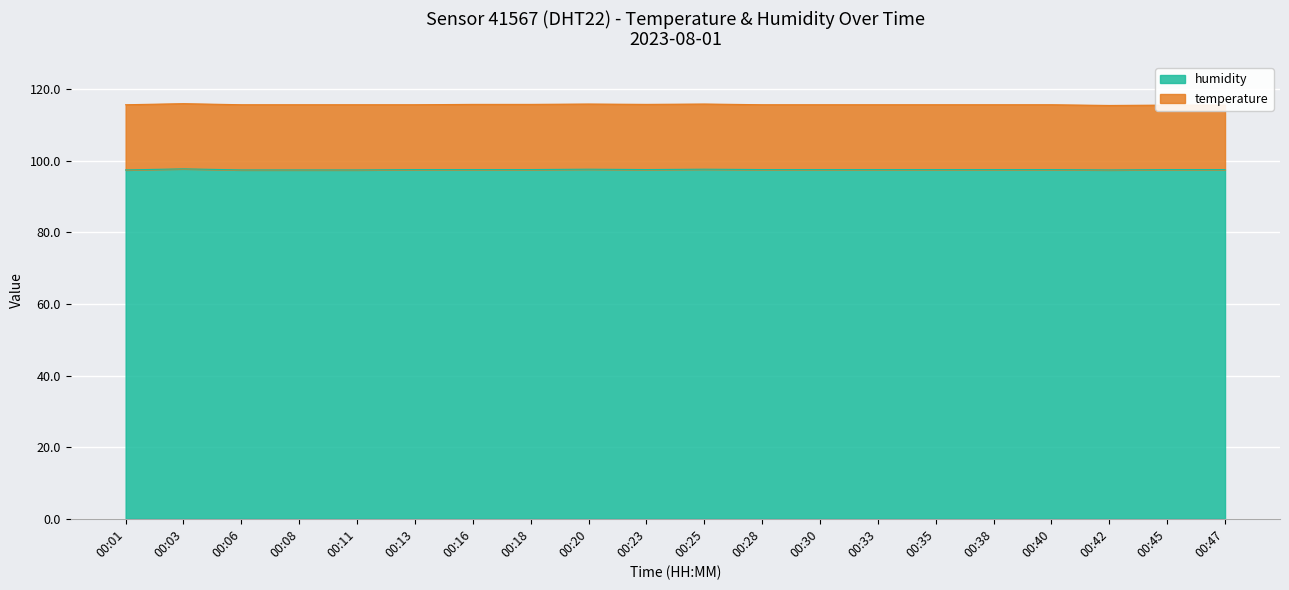

What value does the data have at 00:01?

97.4